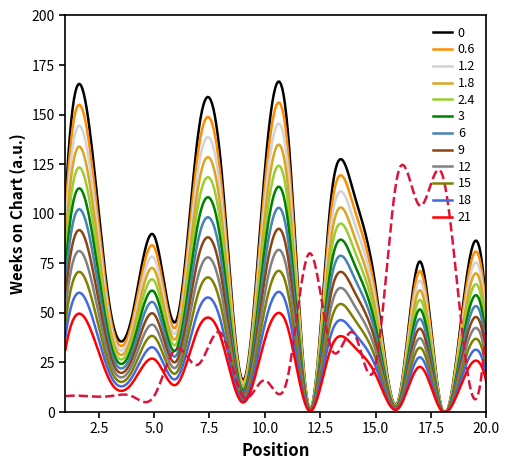

How many lines are shown in the chart?

13